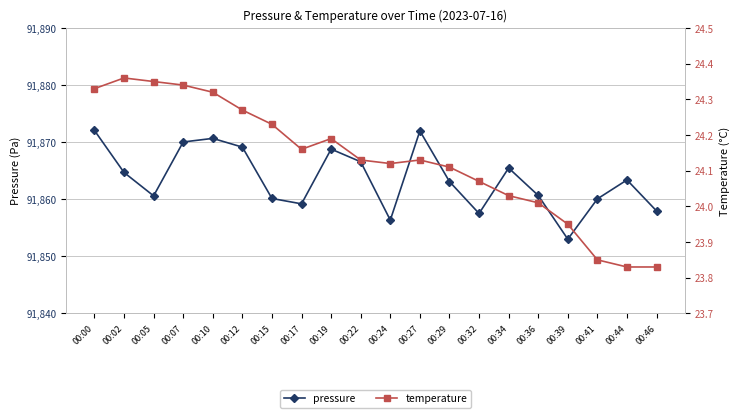

What is the difference between the maximum and second lowest values in the temperature series?

0.5